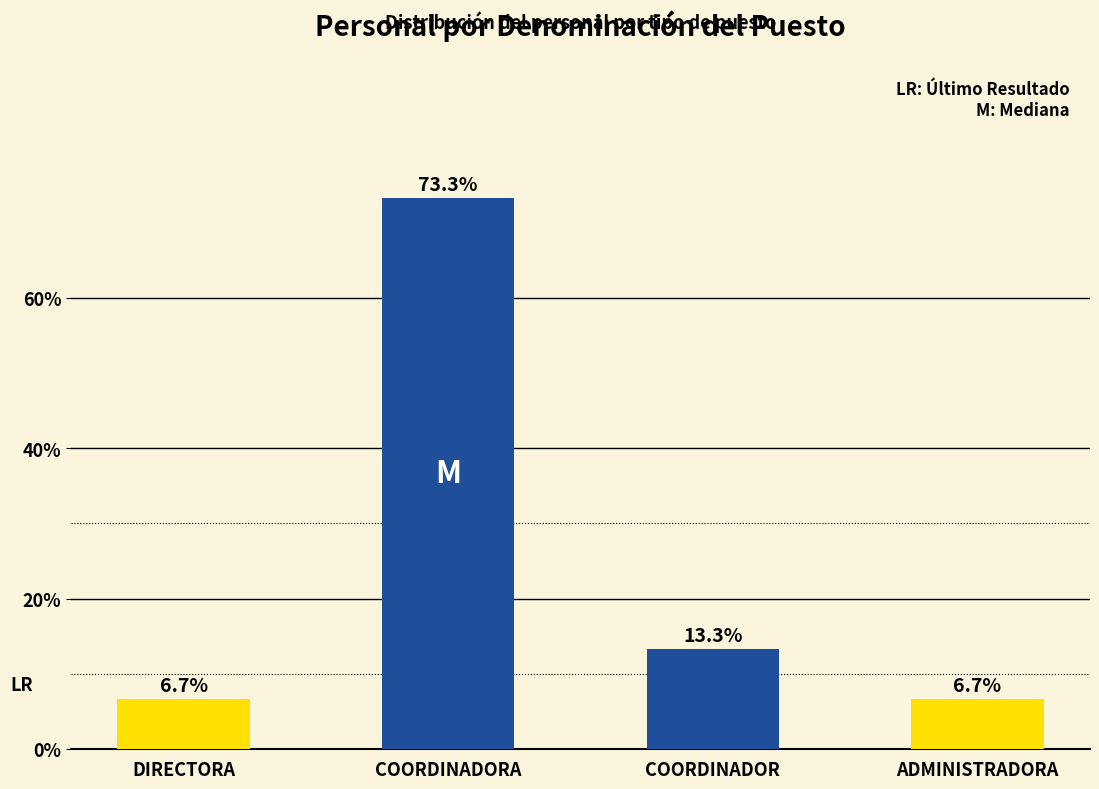

What is the label of the 4th bar from the right?

DIRECTORA